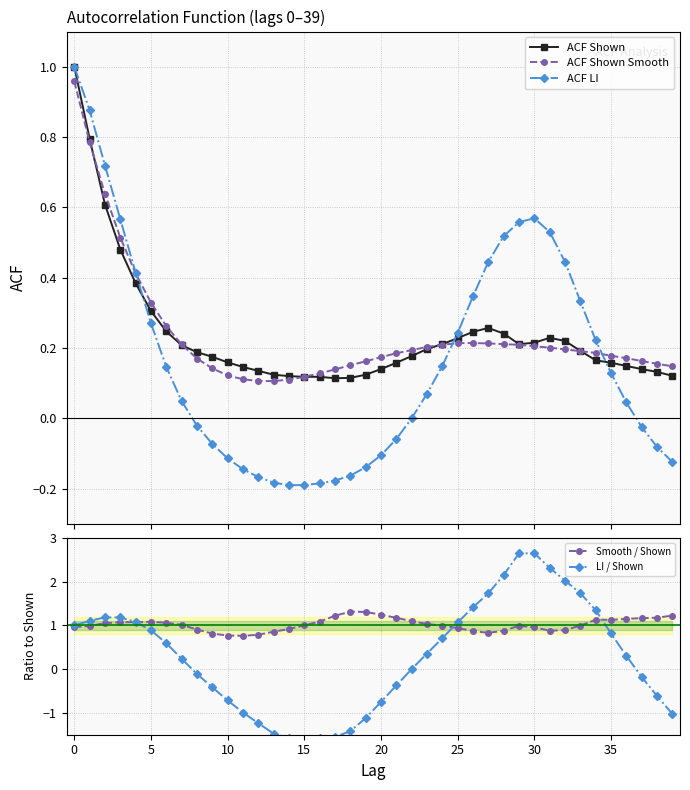

At how many categories does at least one series exceed 1?

30